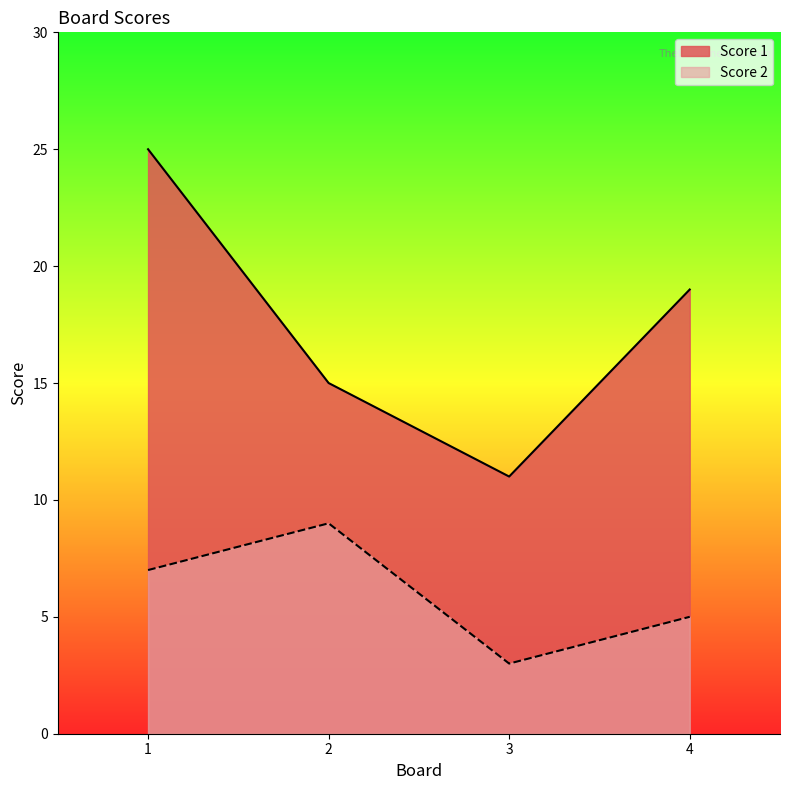

True or false: Score 1 and Score 2 intersect in this chart.

False